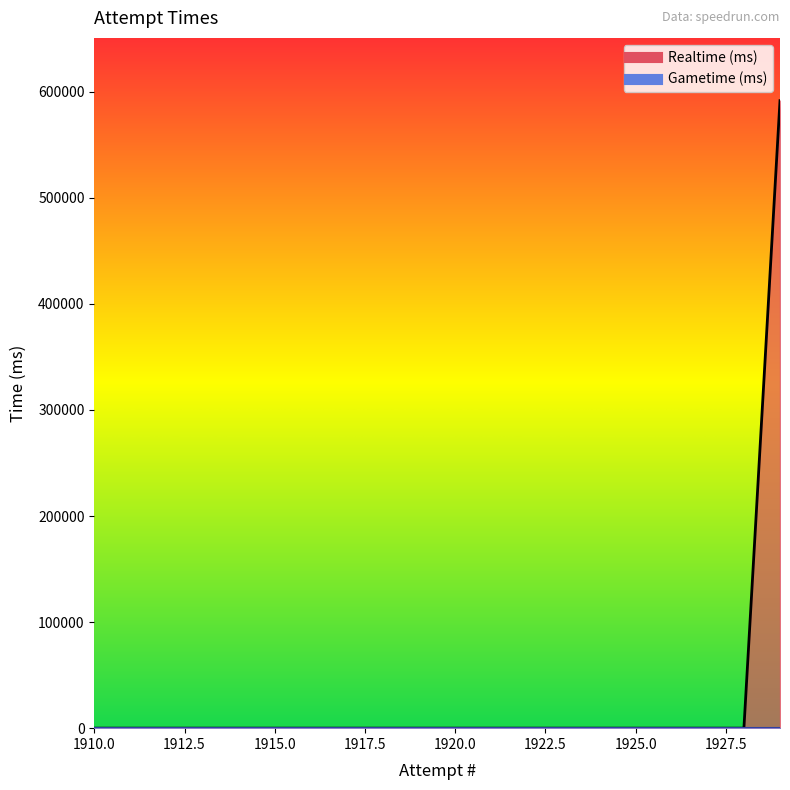

How many values are above zero?

1